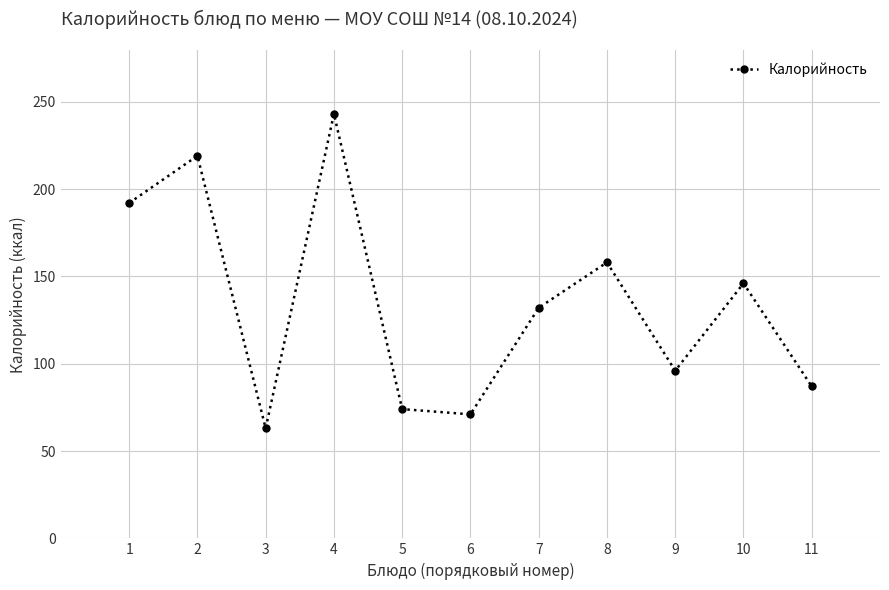

Rank the categories by value from highest to lowest.

4, 2, 1, 8, 10, 7, 9, 11, 5, 6, 3